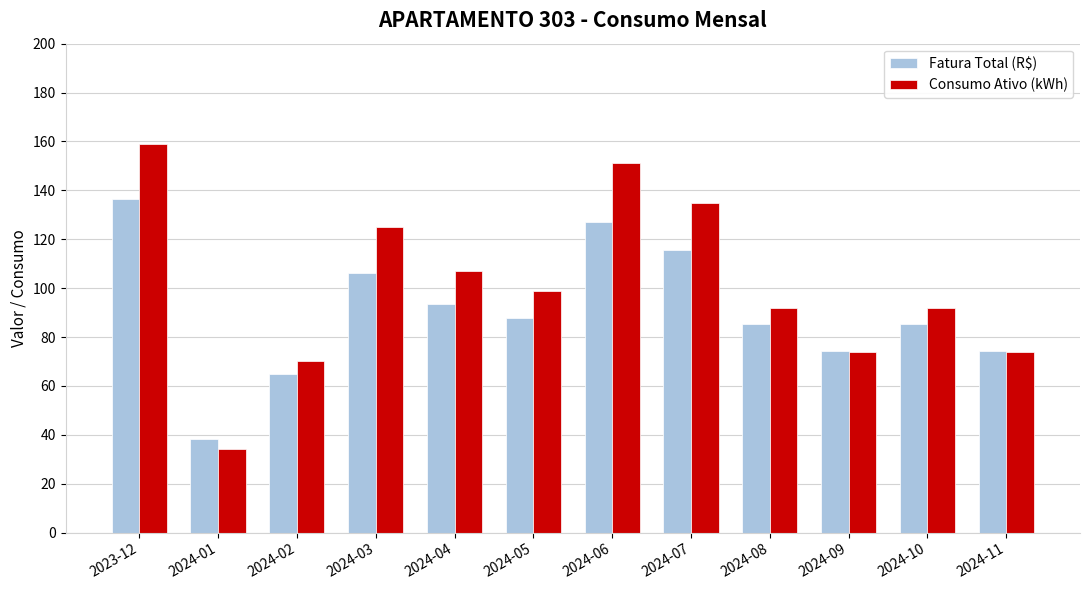

What is the minimum value shown in the chart?

34.0